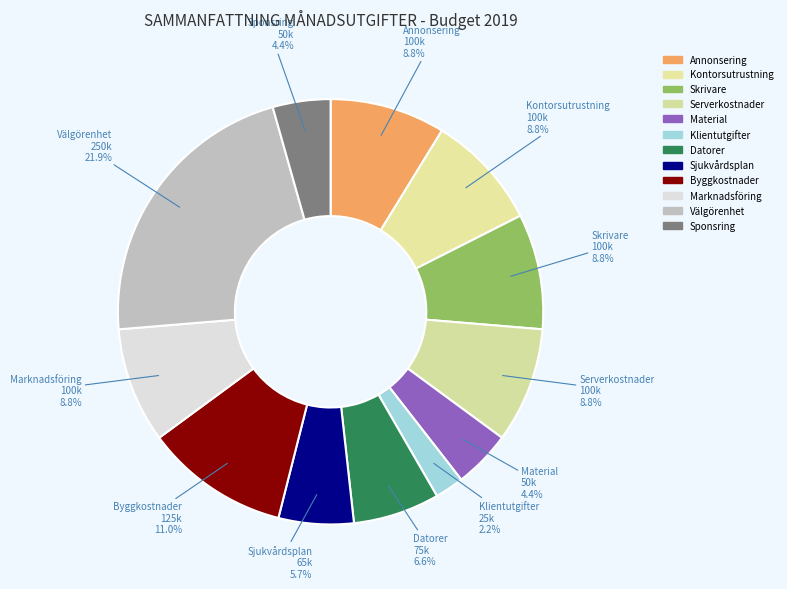

Between Annonsering and Datorer, which is larger?

Annonsering